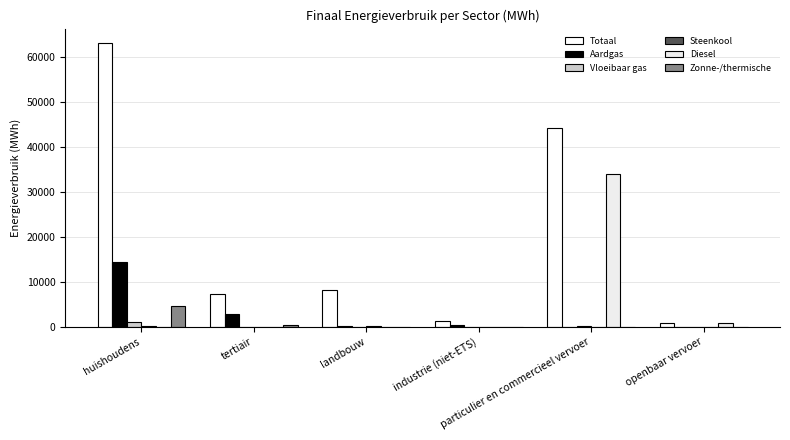

Reading right to left, what are all the values shown in this chart?

Totaal: openbaar vervoer=844.3	particulier en commercieel vervoer=44321.7	industrie (niet-ETS)=1259.0	landbouw=8110.7	tertiair=7328.9	huishoudens=63238.6
Aardgas: openbaar vervoer=0.0	particulier en commercieel vervoer=49.4	industrie (niet-ETS)=362.8	landbouw=117.4	tertiair=2945.9	huishoudens=14409.9
Vloeibaar gas: openbaar vervoer=0.0	particulier en commercieel vervoer=85.1	industrie (niet-ETS)=57.4	landbouw=44.0	tertiair=51.0	huishoudens=1178.8
Steenkool: openbaar vervoer=0.0	particulier en commercieel vervoer=0.0	industrie (niet-ETS)=0.0	landbouw=216.9	tertiair=0.0	huishoudens=143.7
Diesel: openbaar vervoer=790.4	particulier en commercieel vervoer=34041.6	industrie (niet-ETS)=0.0	landbouw=0.0	tertiair=0.0	huishoudens=0.0
Zonne-/thermische: openbaar vervoer=0.0	particulier en commercieel vervoer=0.0	industrie (niet-ETS)=40.3	landbouw=0.0	tertiair=298.4	huishoudens=4718.0